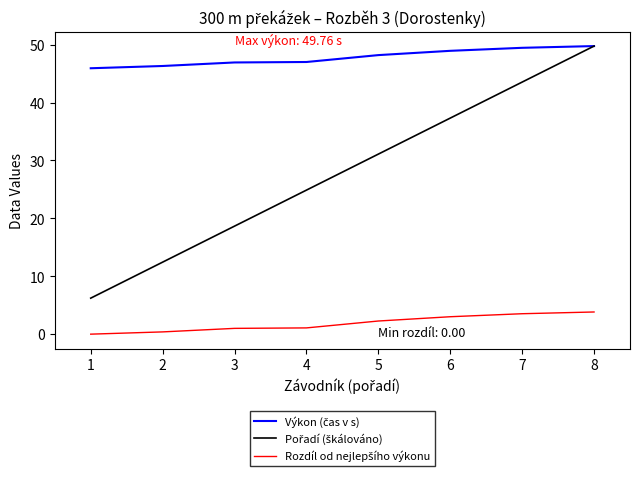

What is the maximum value shown in the chart?

49.8